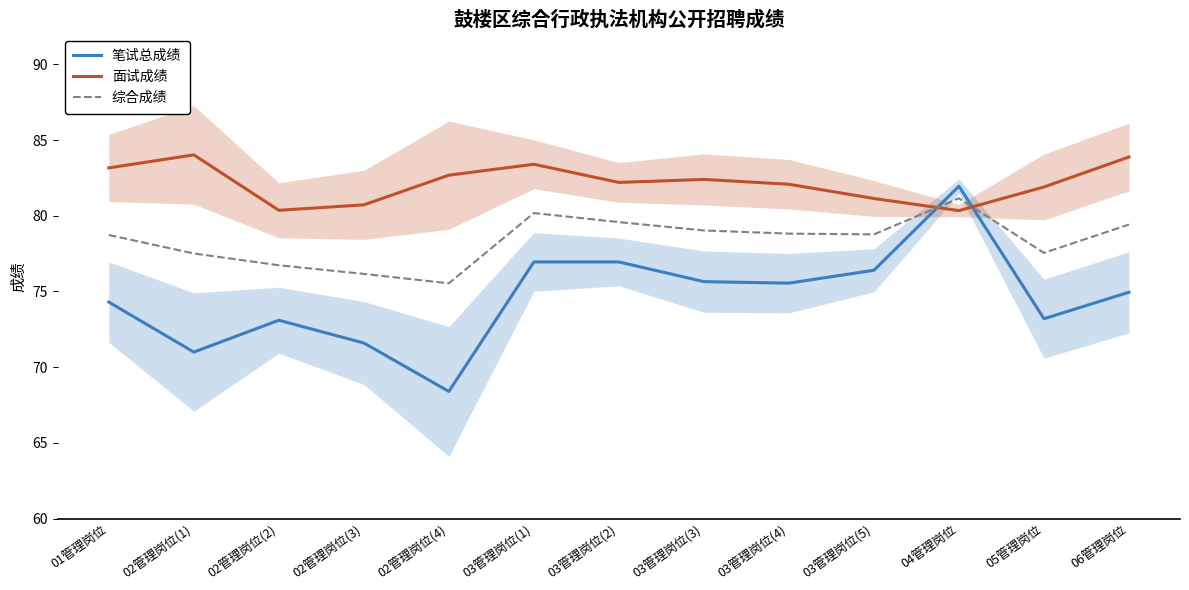

What is the average value of the 综合成绩 series?

78.4